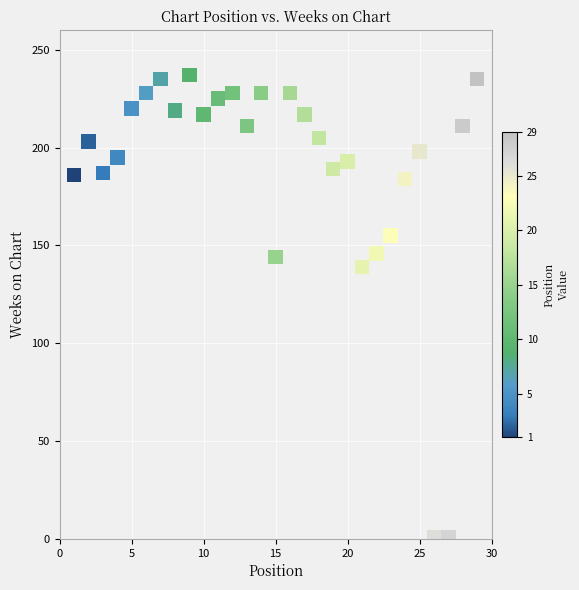

What is the range of Y values (max minus min)?

236